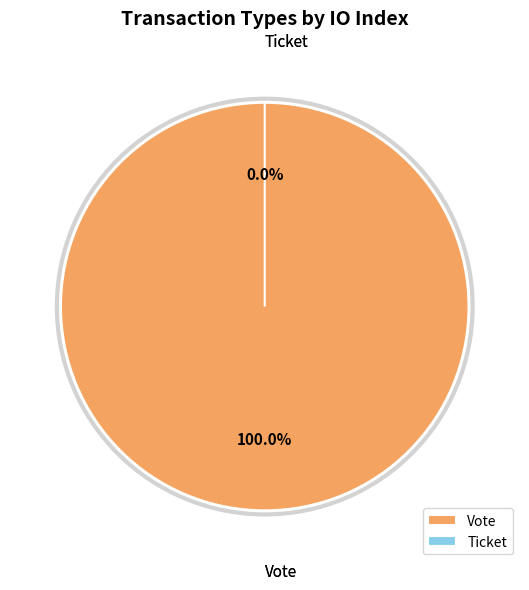

What is the largest slice in the pie chart?

Vote